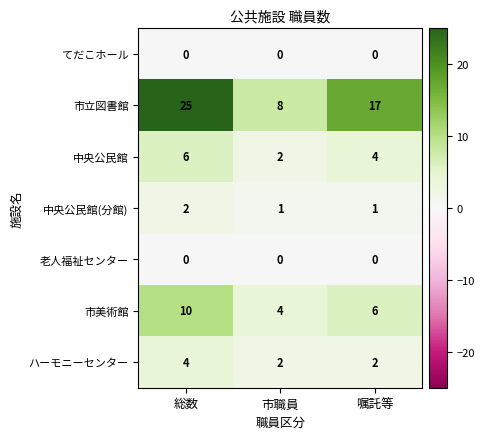

What is the spread (max minus min) of values at 市職員?

8